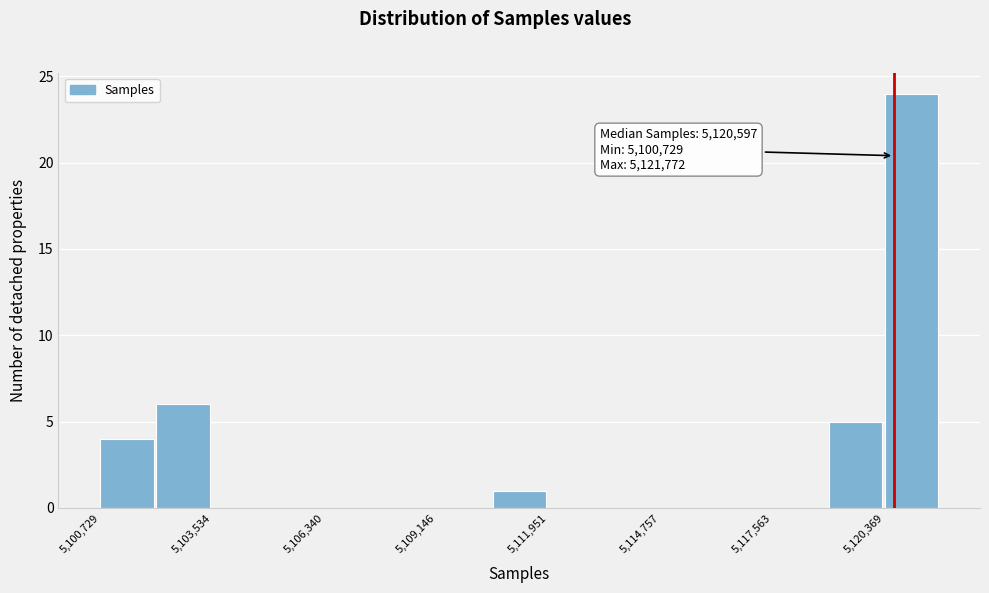

Around what value on the x-axis is the tallest bar? Give the approximate position of its centre, as read against the axis.

5121000